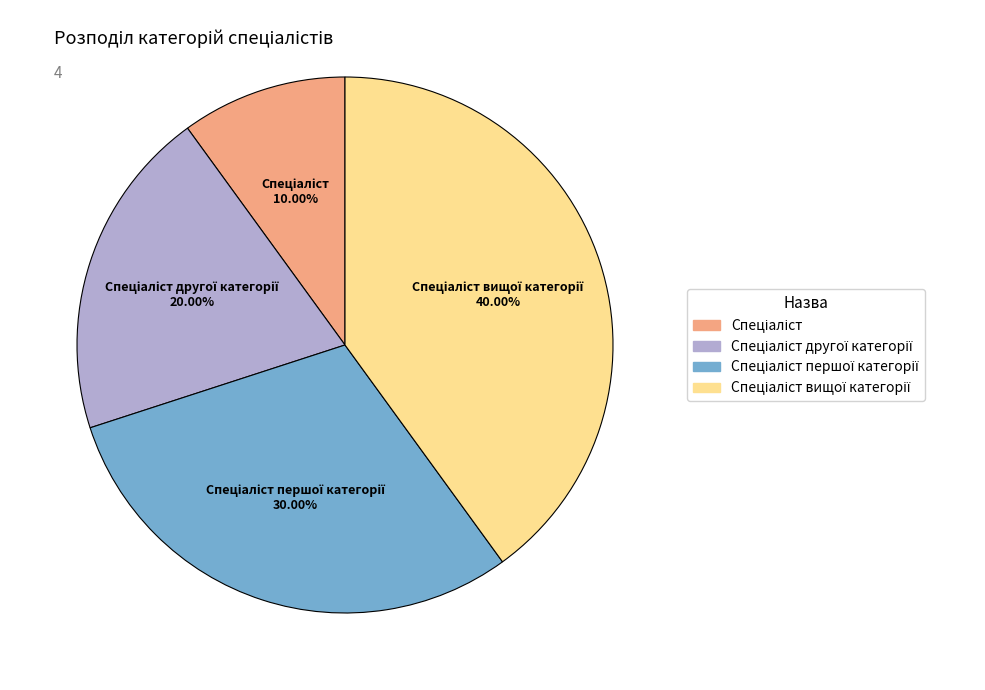

Does any single category account for the majority?

No